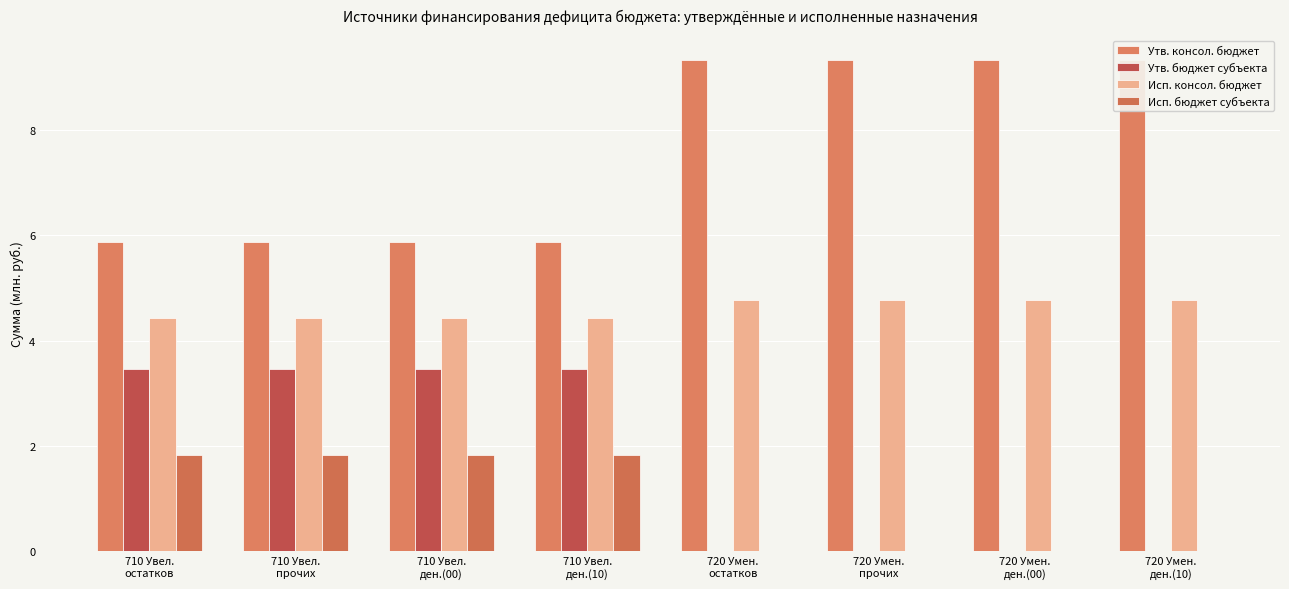

What is the difference between the second highest and second lowest values in the Утв. консол. бюджет series?

3.5